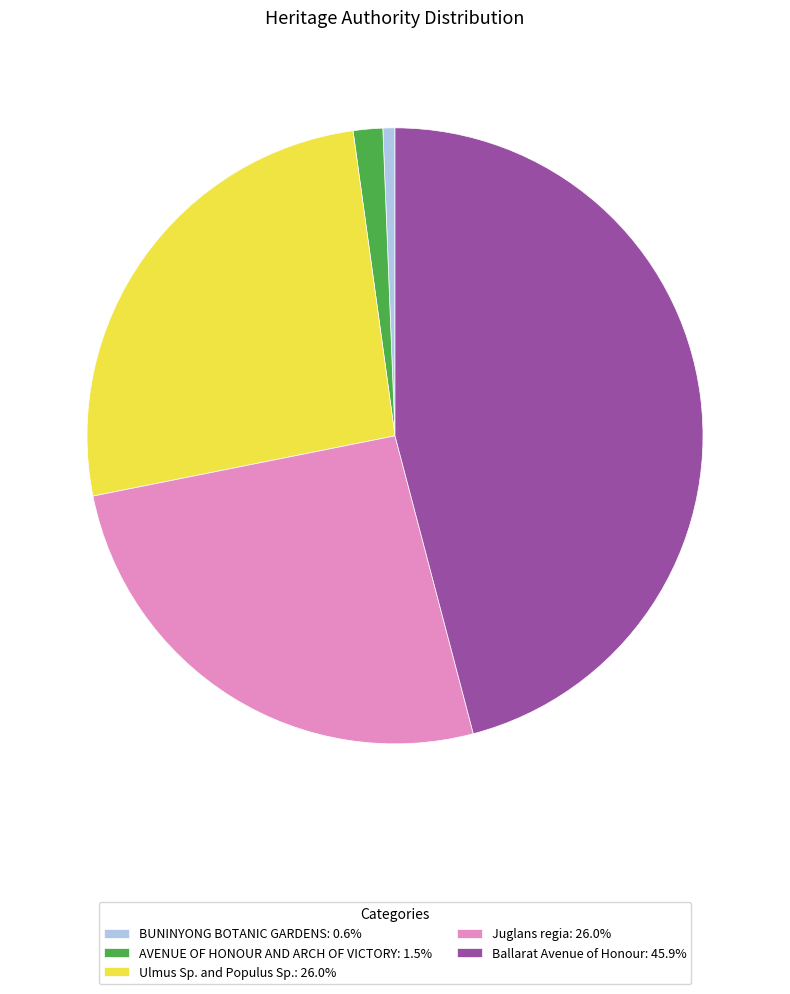

Is the sum of Ulmus Sp. and Populus Sp. and Ballarat Avenue of Honour greater than half?

Yes